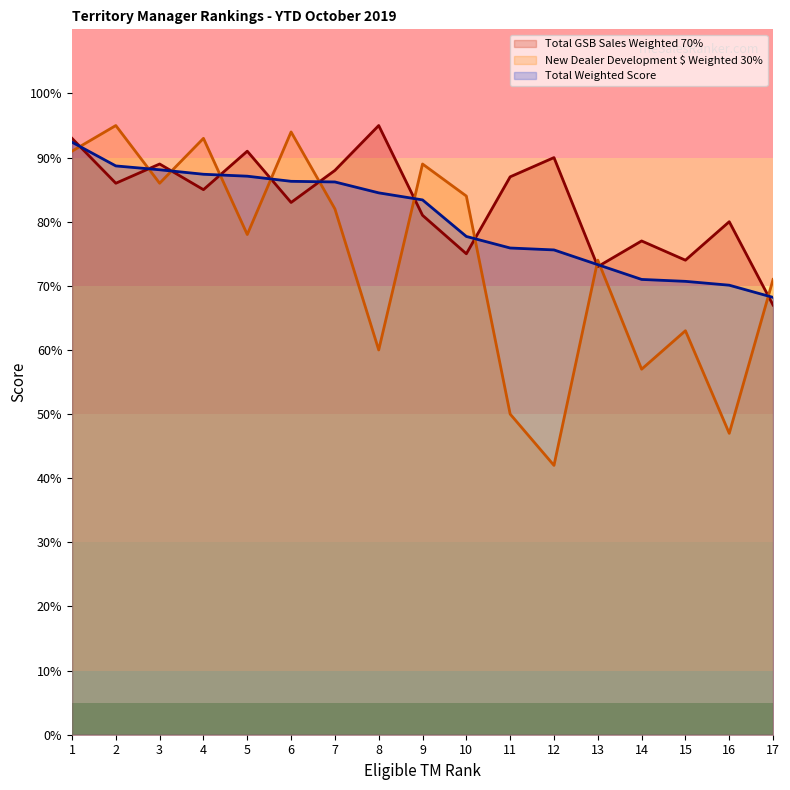

At how many categories does at least one series exceed 81?

12